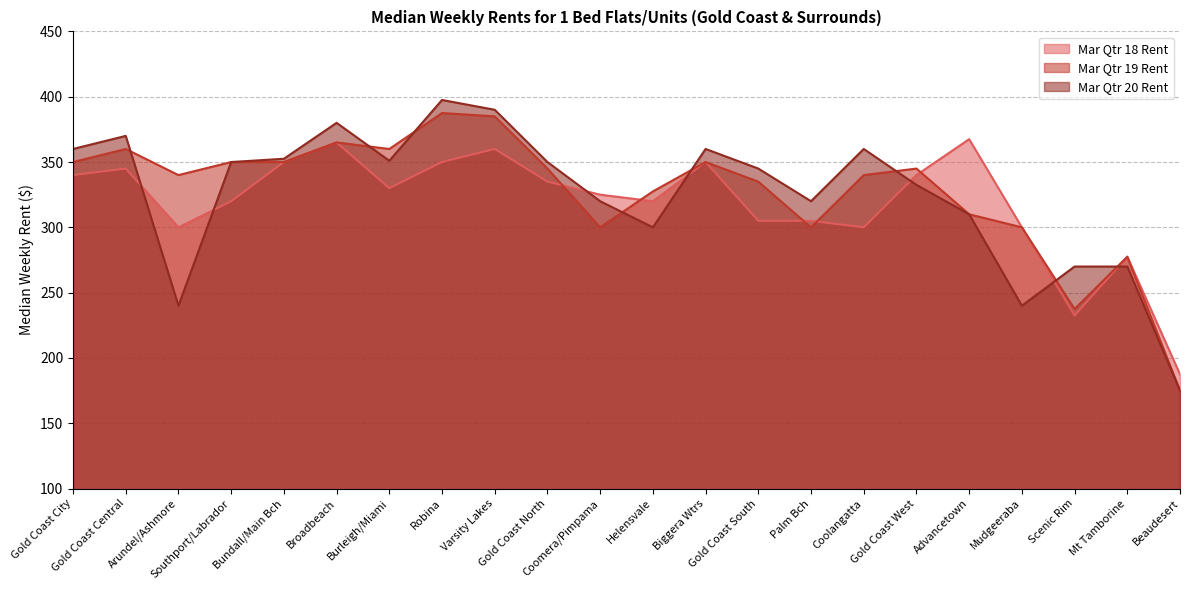

At which label does Mar Qtr 20 Rent first exceed 350?

Gold Coast City